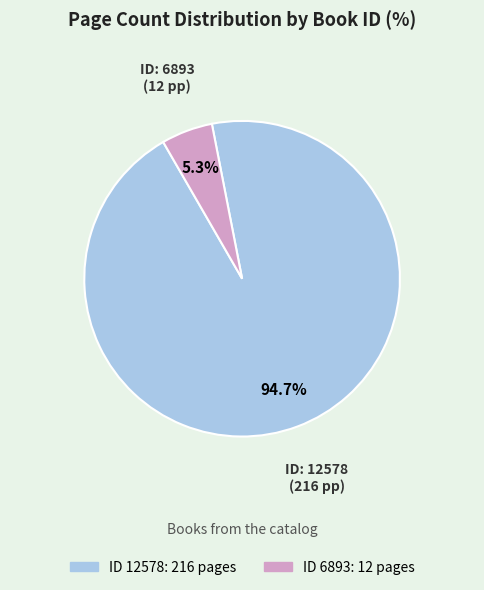

To the nearest percent, what is the average slice percentage?

50%